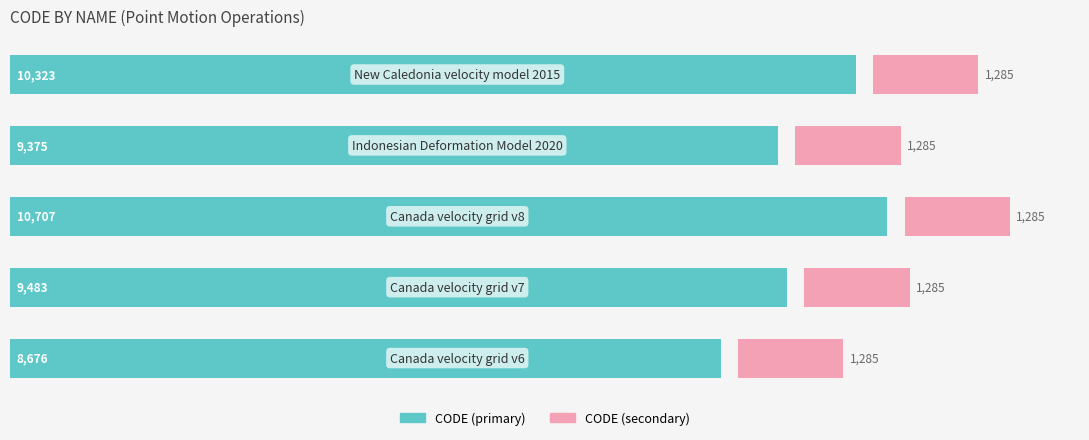

Which series has the widest spread of values?

CODE